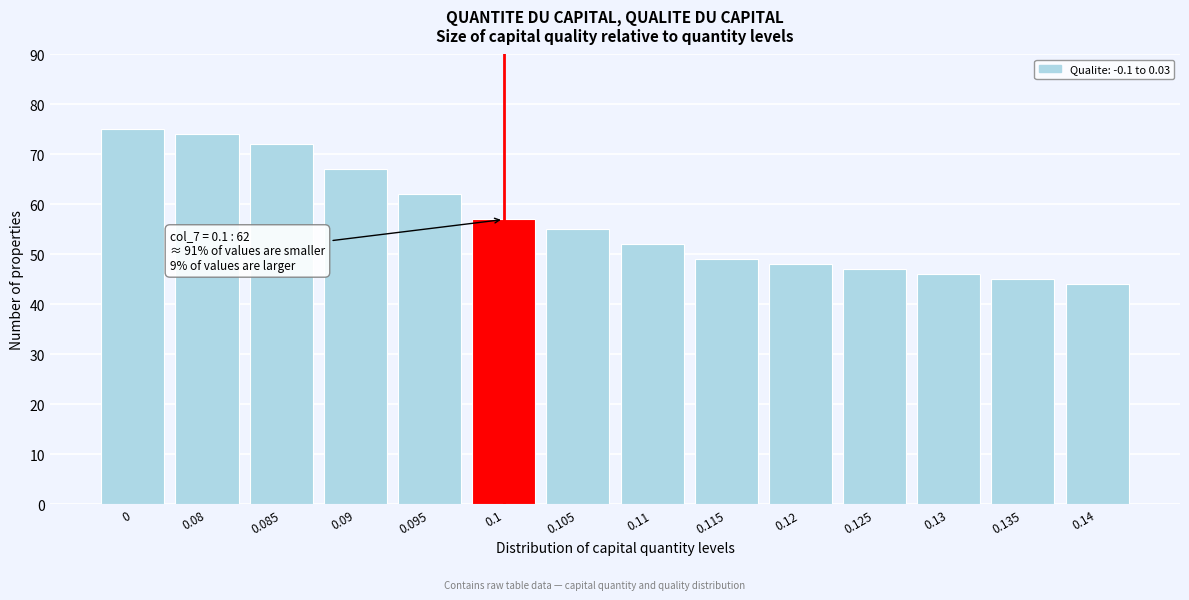

Reading left to right, what are all the values shown in this chart?

75	74	72	67	62	57	55	52	49	48	47	46	45	44